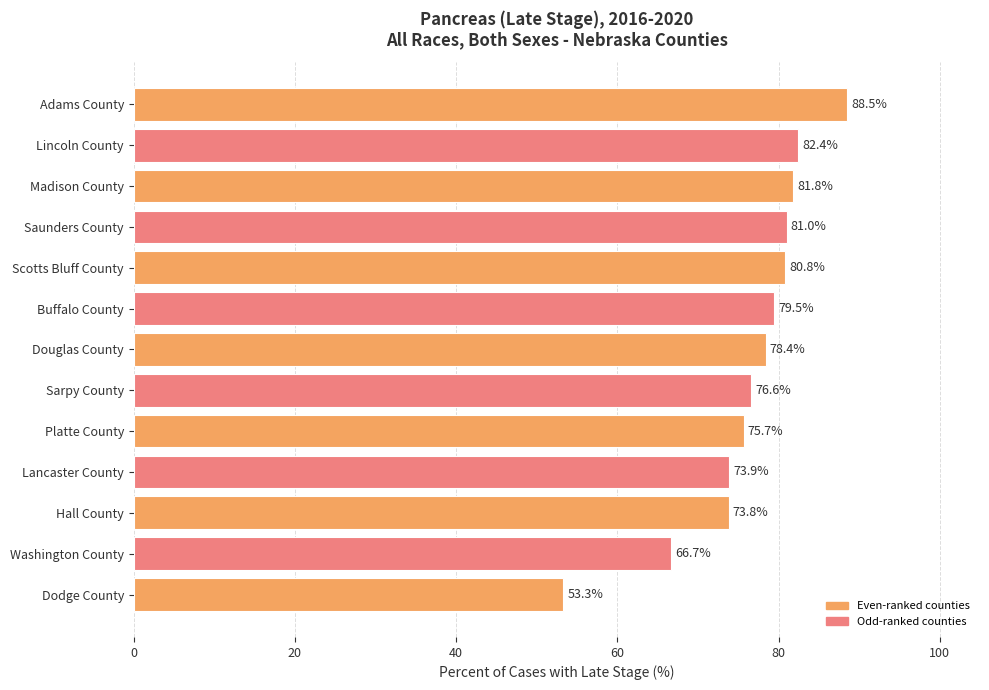

At which label is the value closest to 70?

Washington County